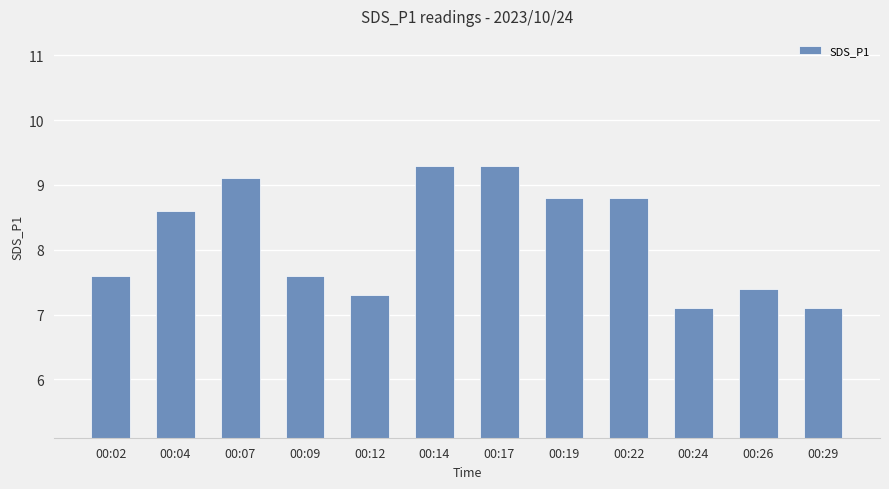

How many values are below 8?

6